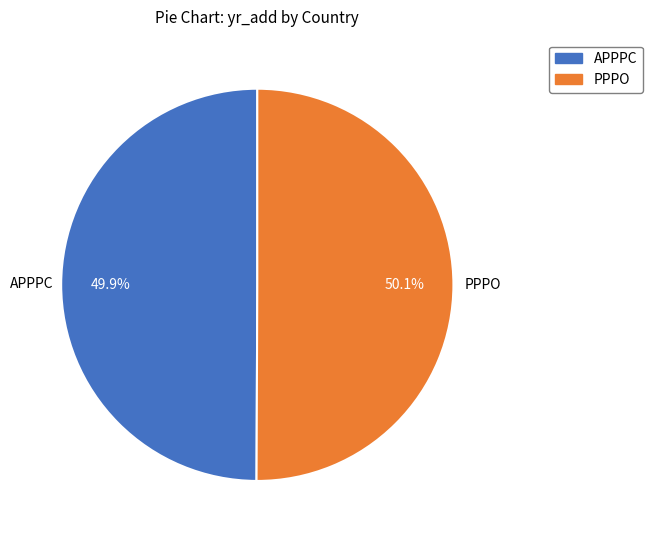

To the nearest percent, what portion does PPPO represent?

50%